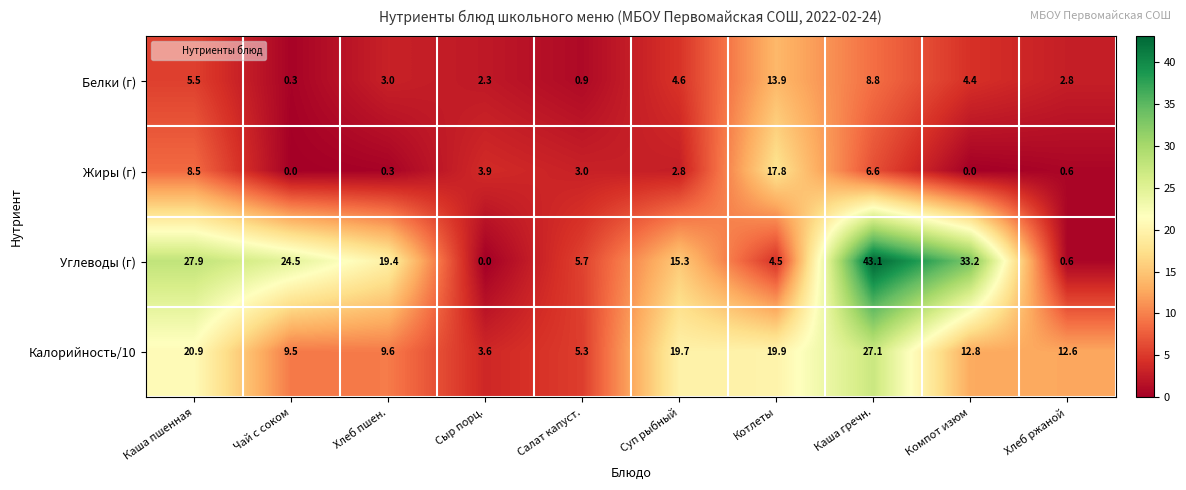

What is the difference between the highest and lowest values at Сыр порц.?

3.9